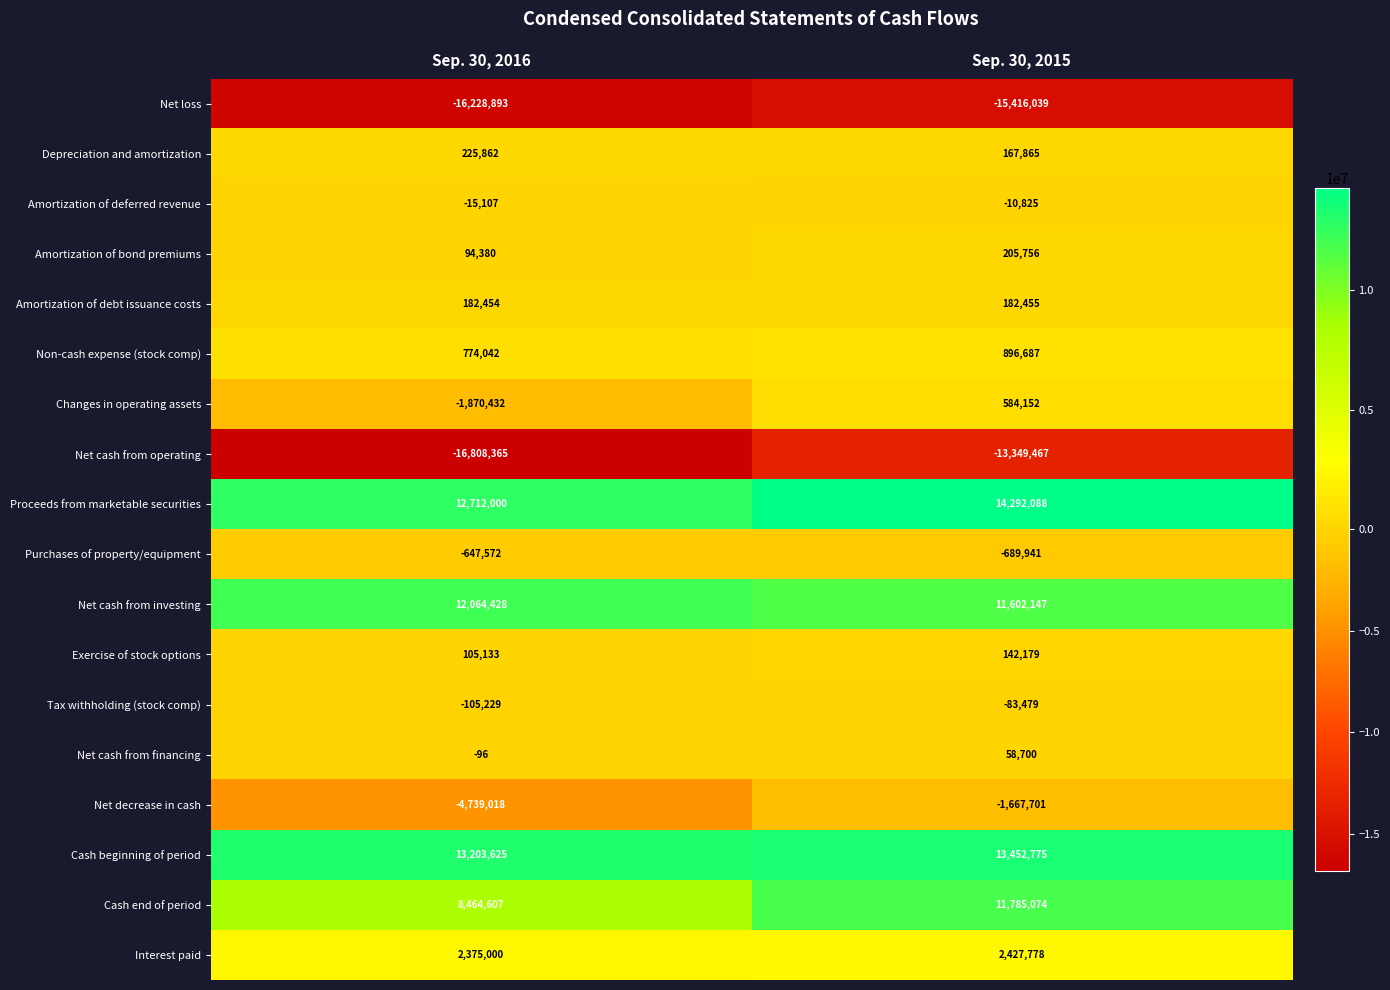

Which category has the lowest value across all series?

Sep. 30, 2016